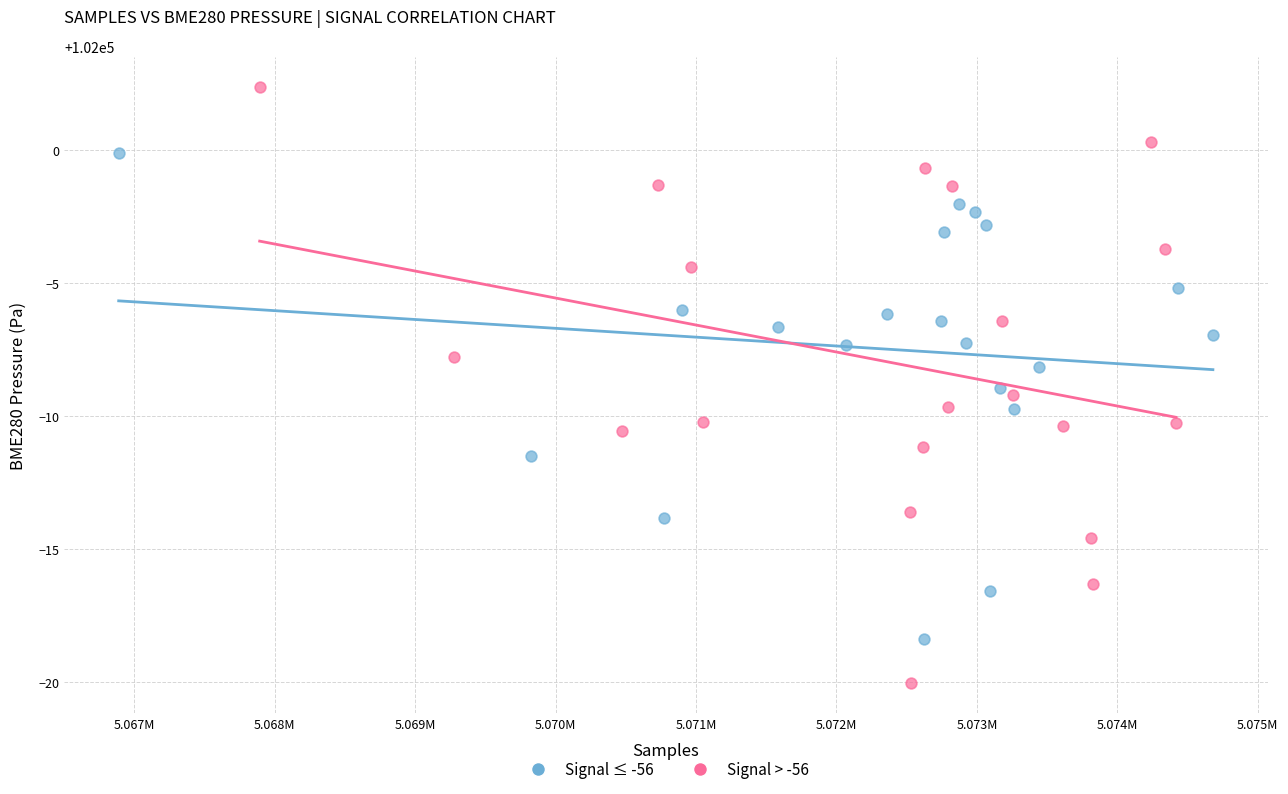

Which series contains the highest Y value?

Signal > -56